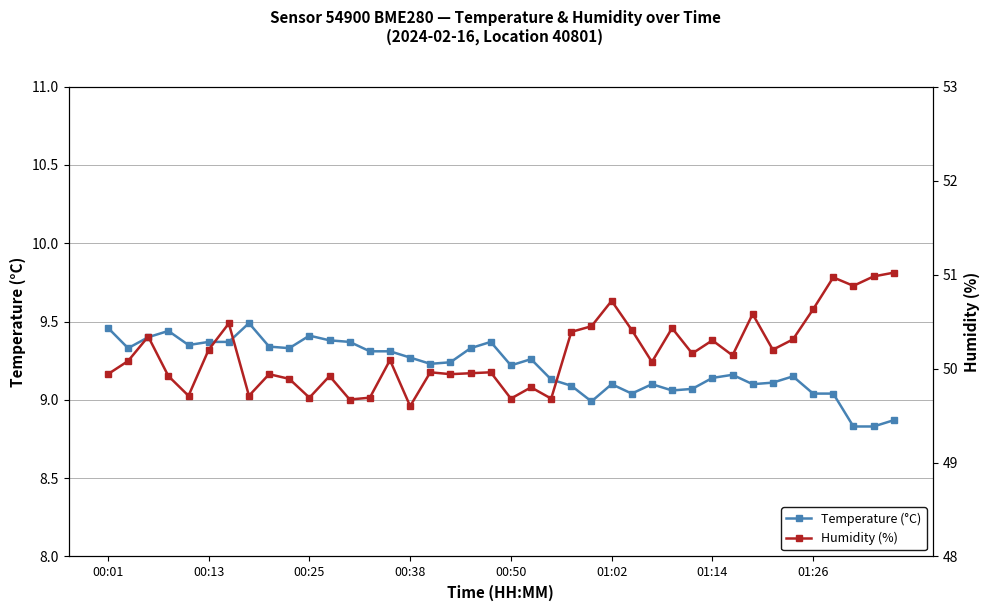

What is the minimum value for Temperature (°C)?

8.8